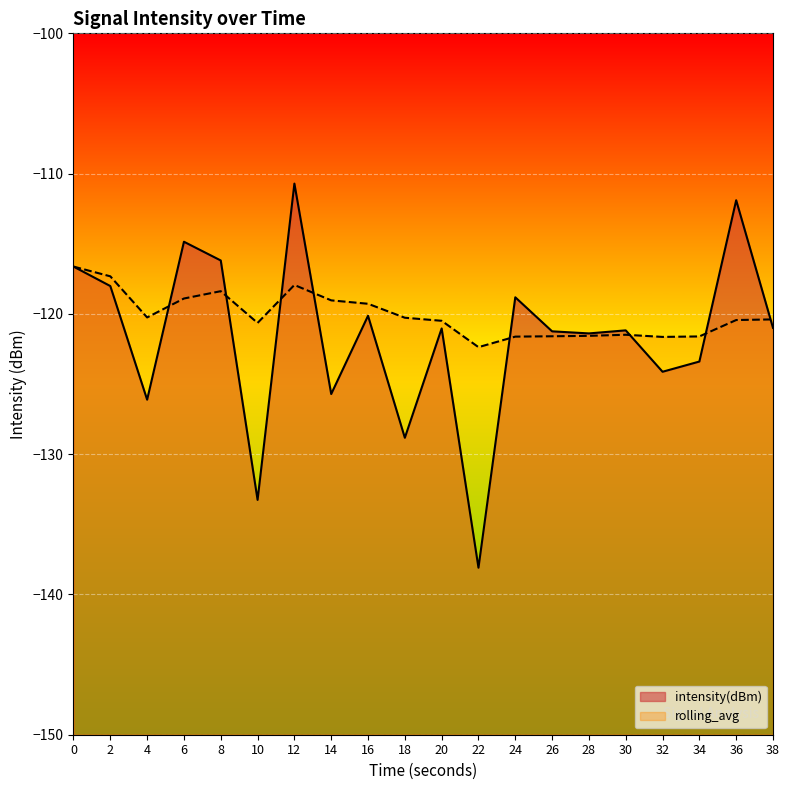

Rank the series by their maximum value, from lowest to highest.

rolling_avg, intensity(dBm)